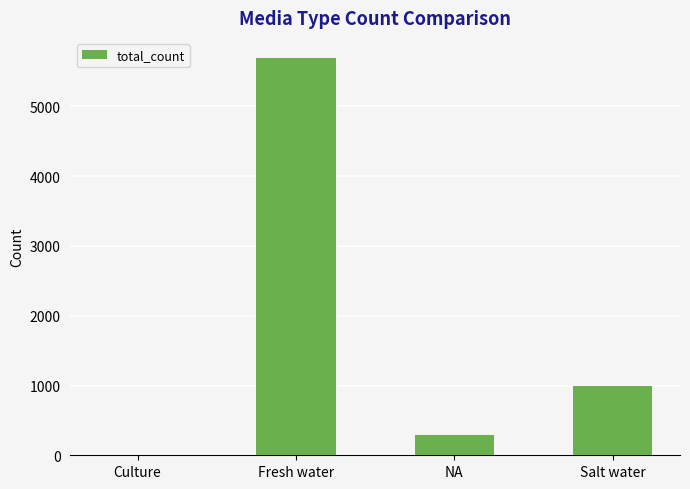

How many distinct data groups are displayed?

1